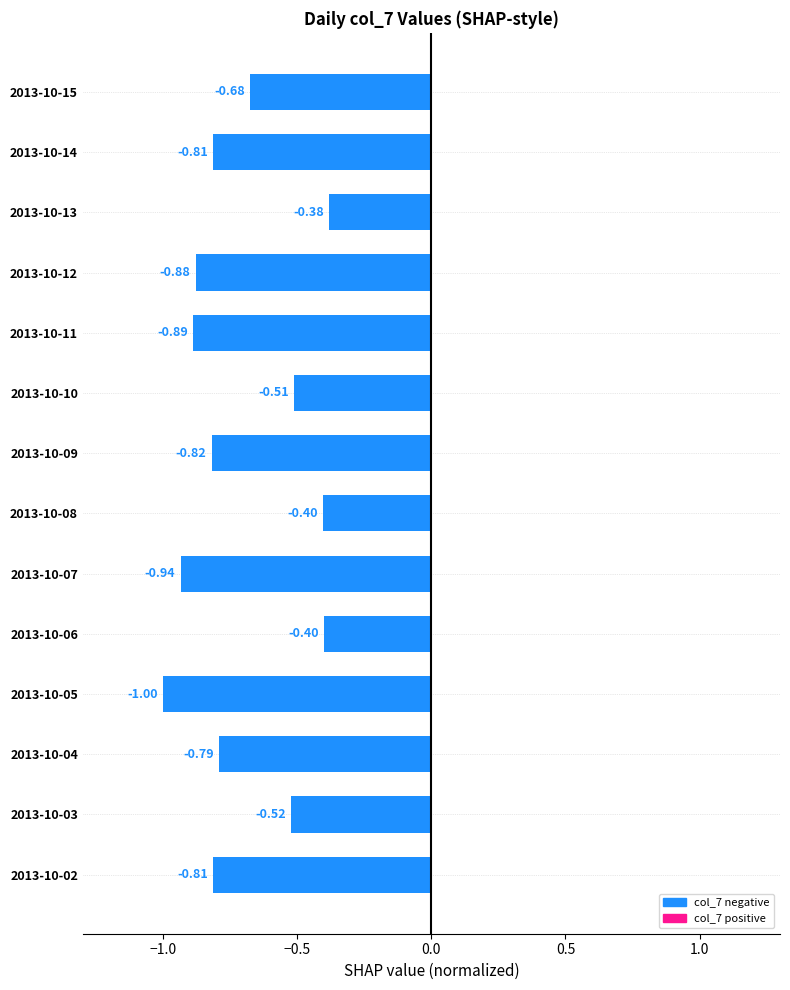

At which label is the value closest to 0?

2013-10-13